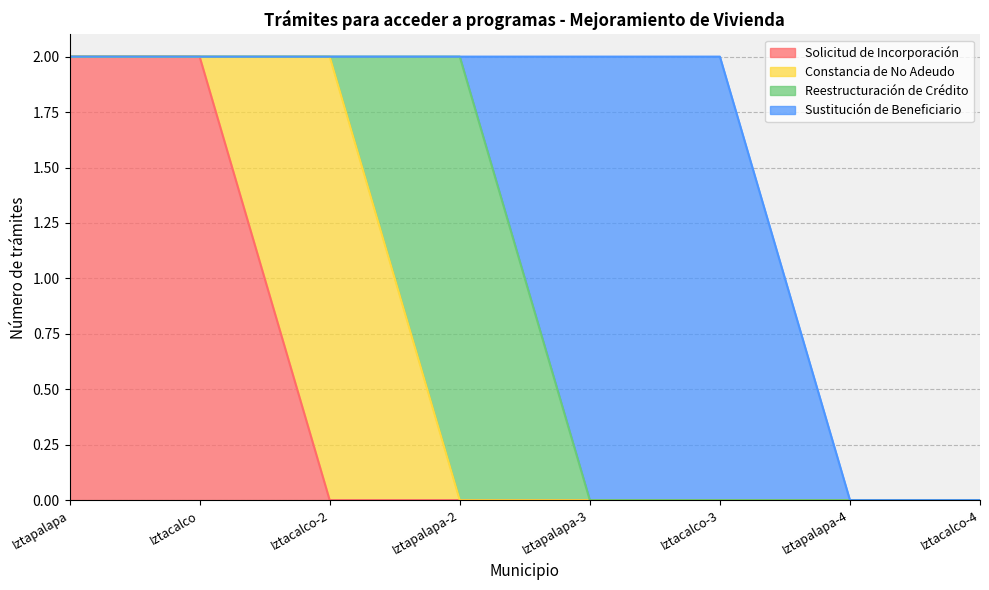

What position from the left is Iztapalapa-2?

4